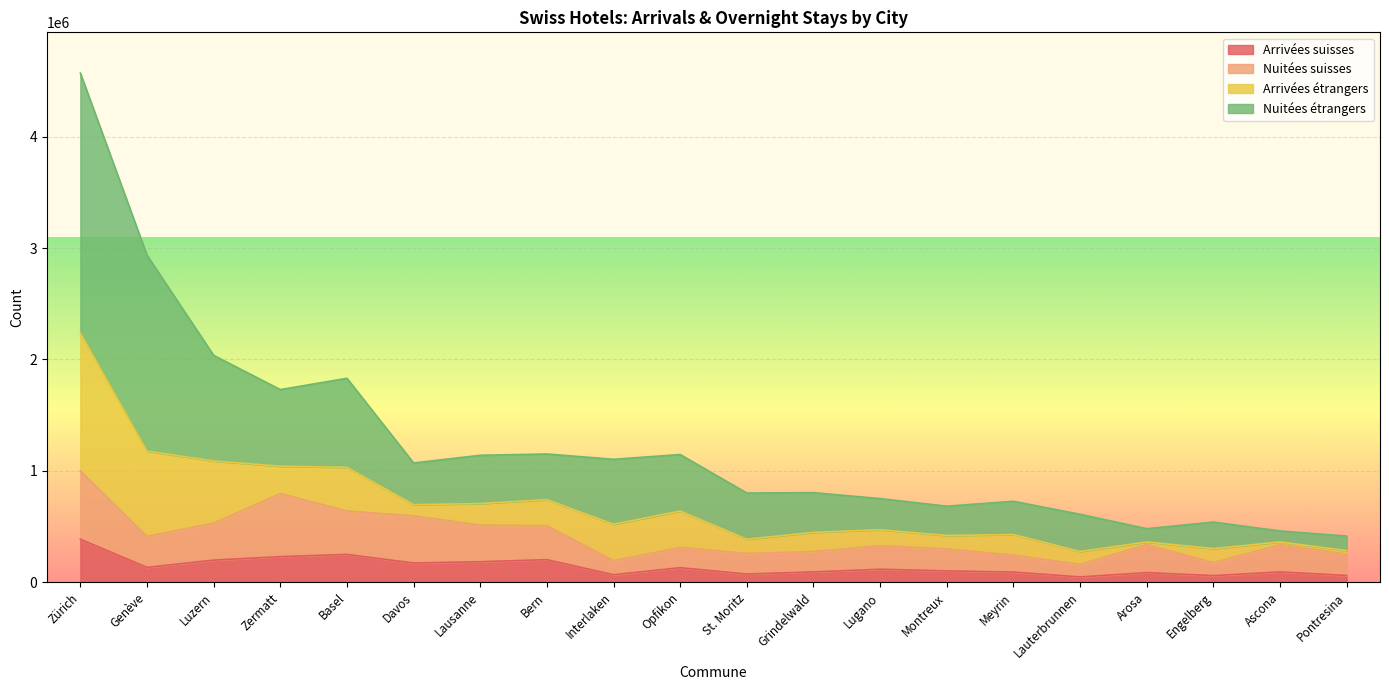

The Arrivées suisses series shows 184065 at Lausanne. True or false?

True